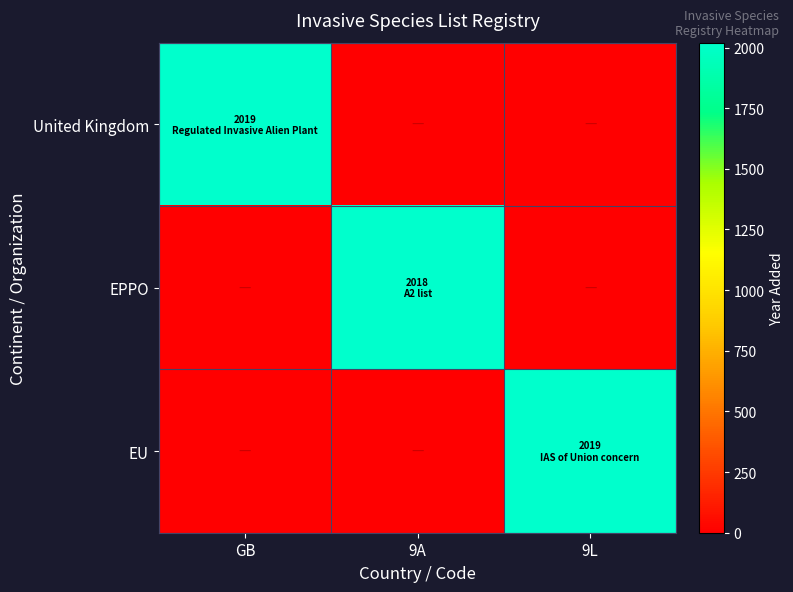

Which category has the lowest value across all series?

9A